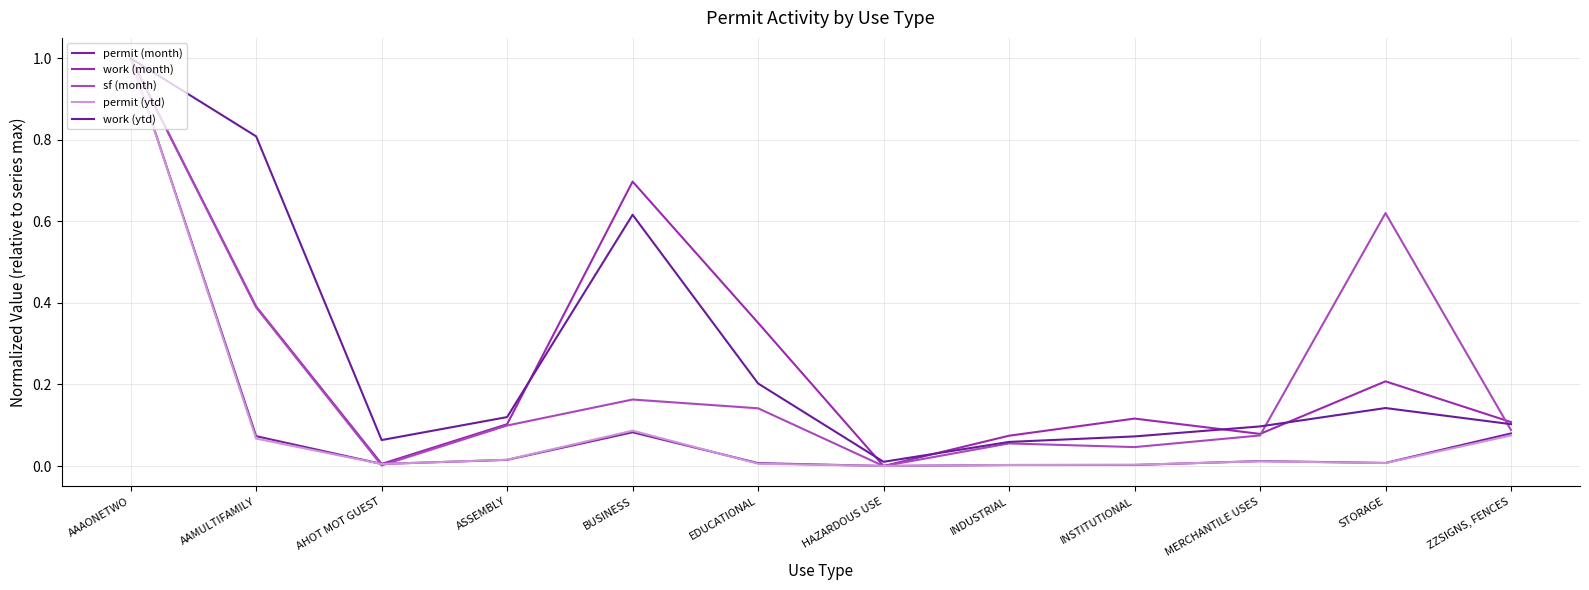

Is this an area chart (filled region under the line)?

No